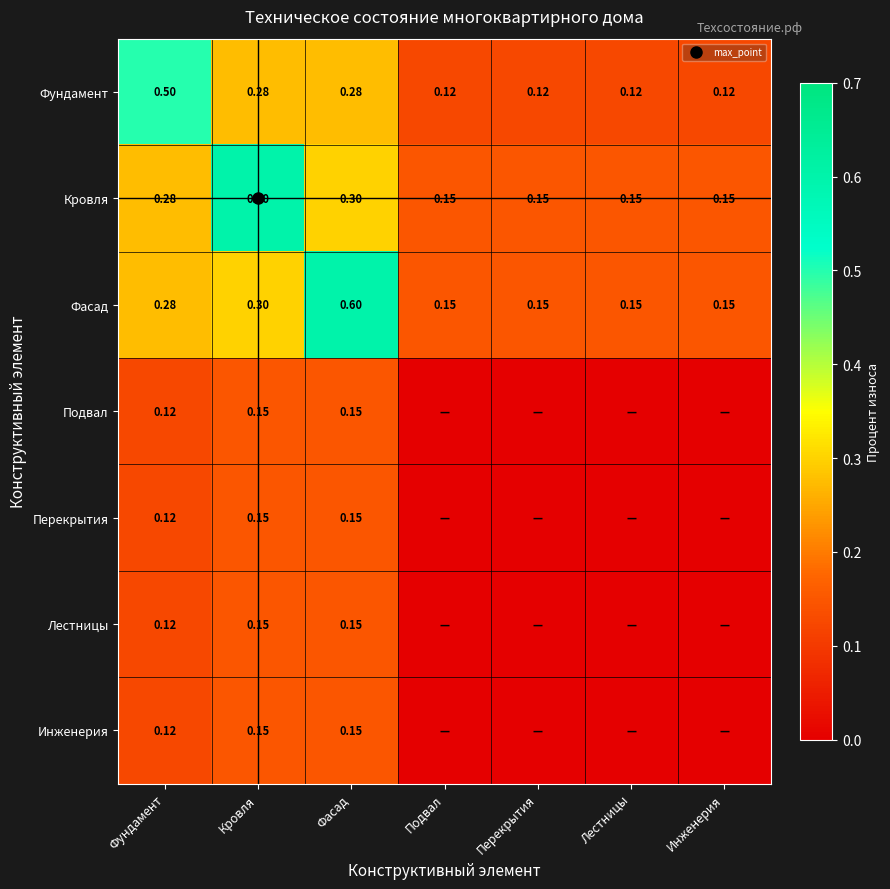

Rank the series at Кровля from highest to lowest value.

Кровля, Фасад, Фундамент, Подвал, Перекрытия, Лестницы, Инженерия